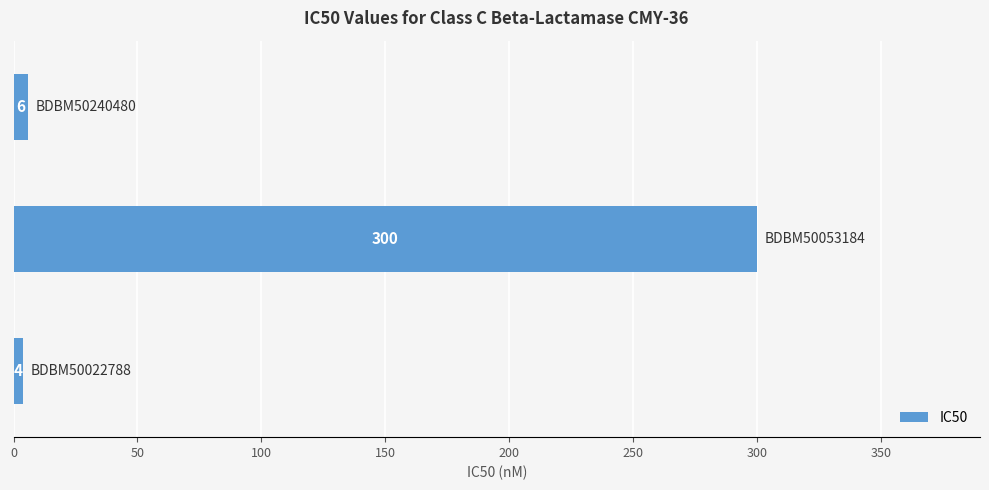

What is the maximum value shown in the chart?

300